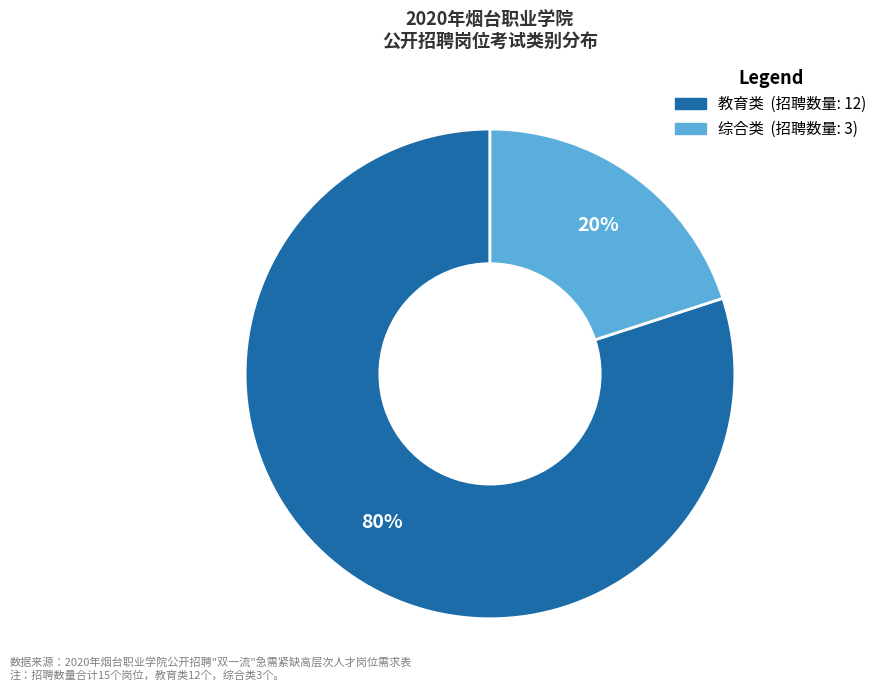

To the nearest percent, what percentage of the pie is 综合类?

20%